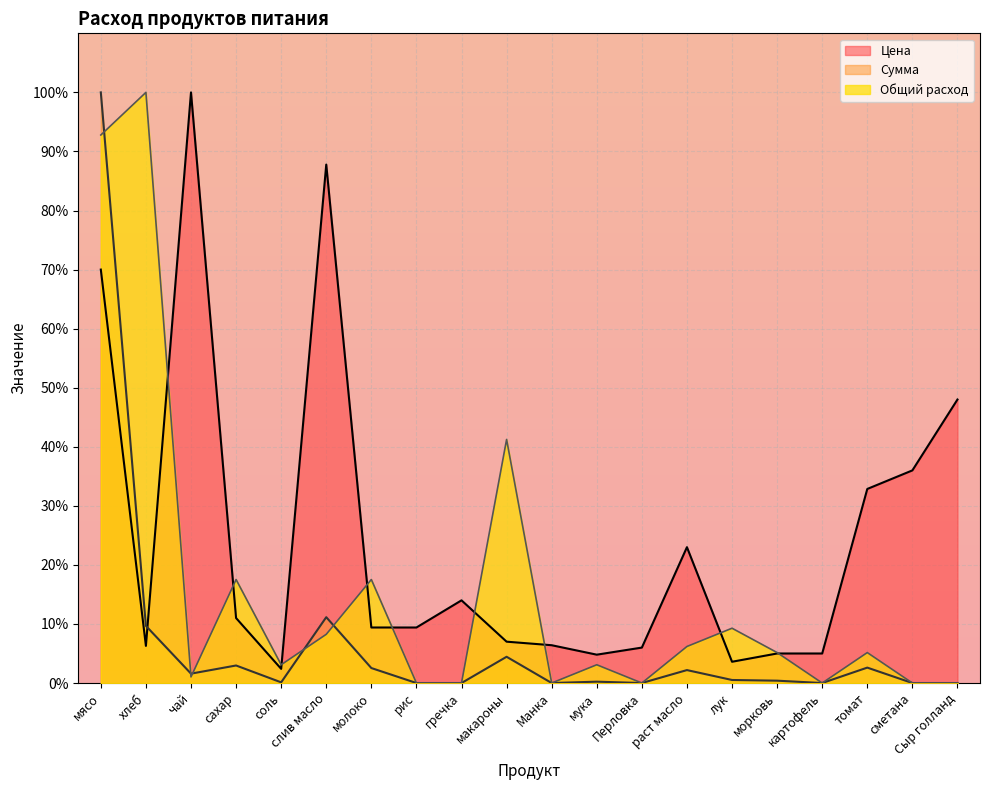

Which series changed the most between гречка and макароны?

Общий расход